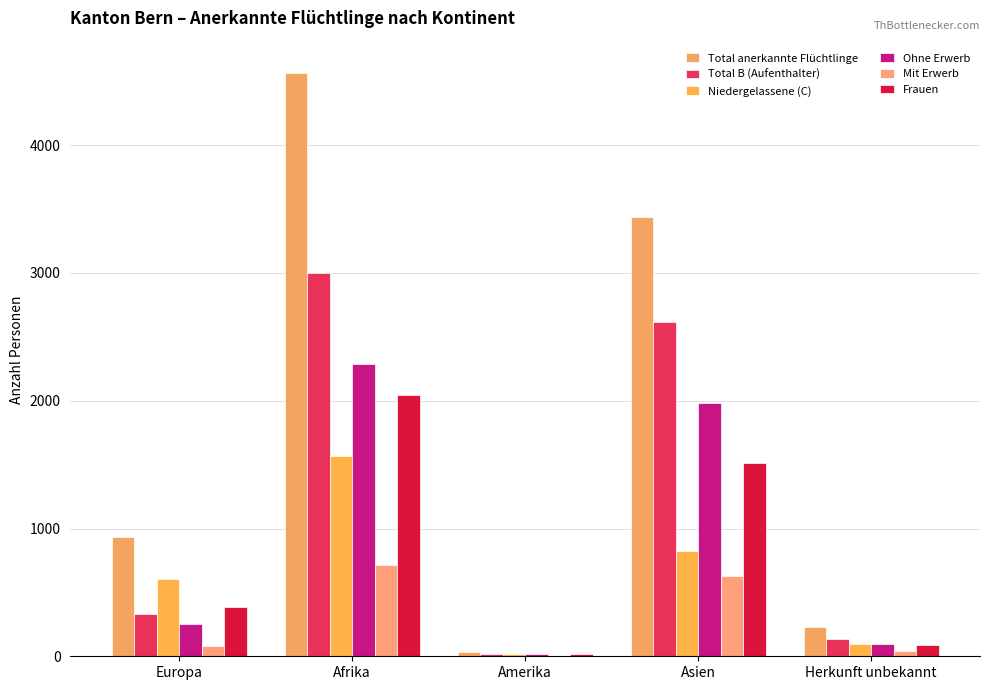

Reading right to left, extract all data points from this chart.

Total anerkannte Flüchtlinge: Herkunft unbekannt=230	Asien=3441	Amerika=37	Afrika=4568	Europa=934
Total B (Aufenthalter): Herkunft unbekannt=132	Asien=2614	Amerika=19	Afrika=3003	Europa=331
Niedergelassene (C): Herkunft unbekannt=98	Asien=827	Amerika=18	Afrika=1565	Europa=603
Ohne Erwerb: Herkunft unbekannt=93	Asien=1984	Amerika=15	Afrika=2288	Europa=249
Mit Erwerb: Herkunft unbekannt=39	Asien=630	Amerika=4	Afrika=715	Europa=82
Frauen: Herkunft unbekannt=90	Asien=1516	Amerika=15	Afrika=2044	Europa=387